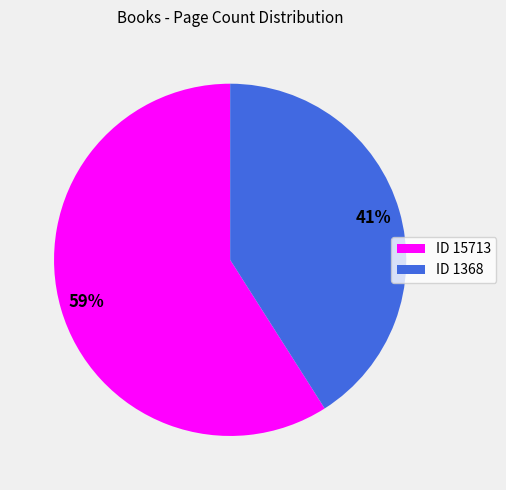

Rank the categories by value from highest to lowest.

ID 15713, ID 1368